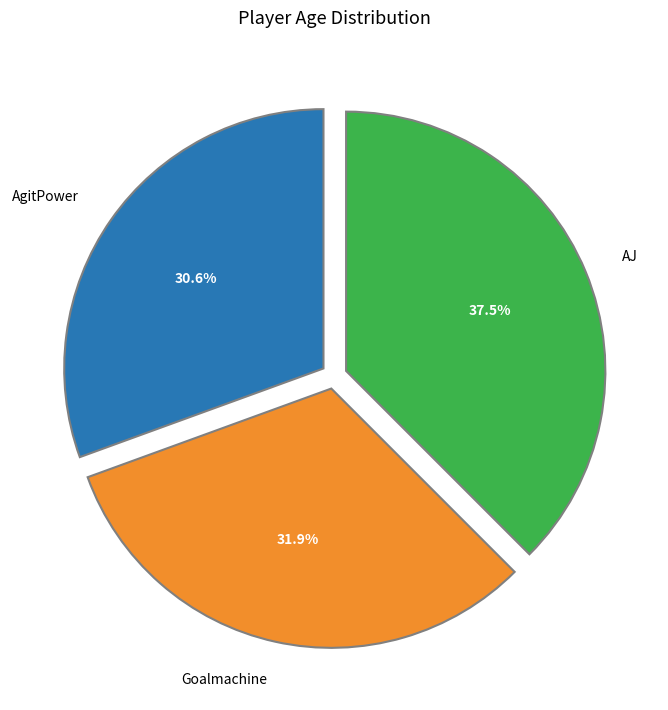

Rank the categories by value from lowest to highest.

AgitPower, Goalmachine, AJ